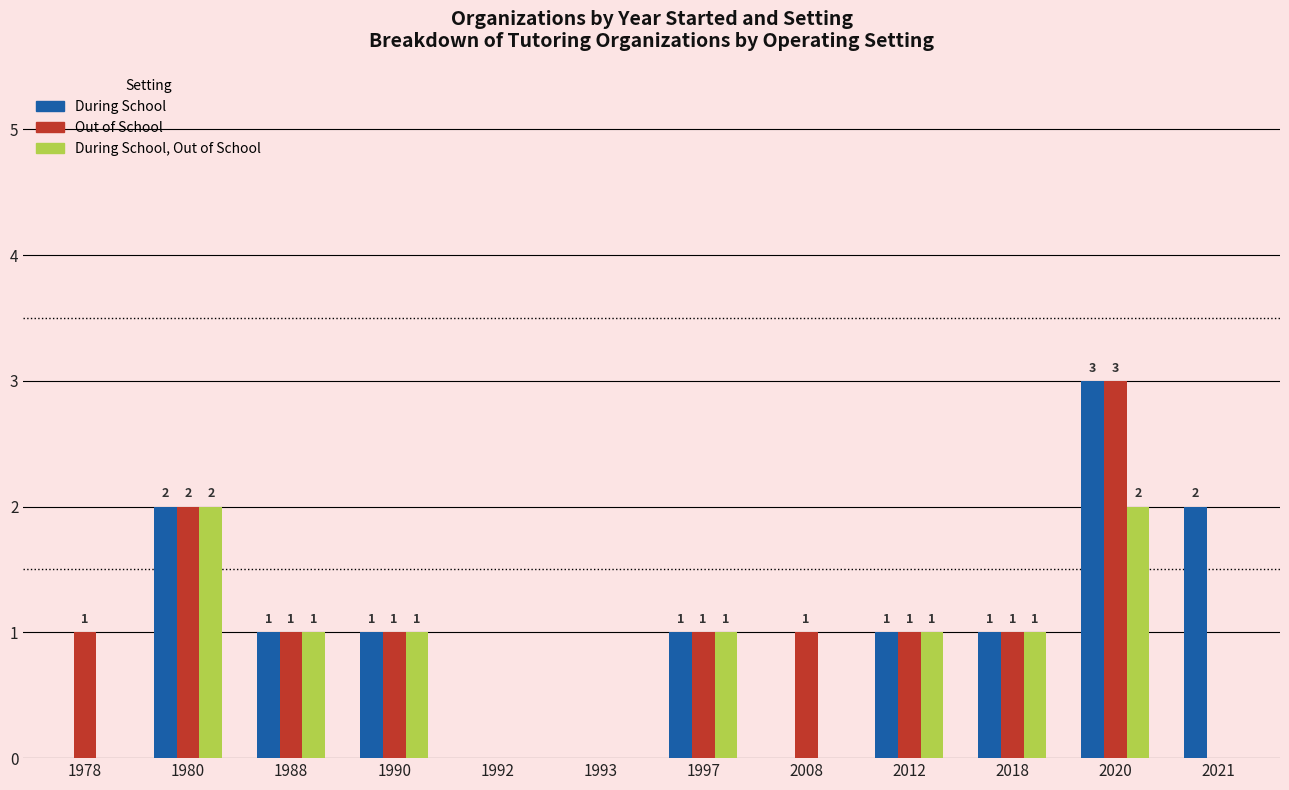

At which category is the sum across all series the highest?

2020